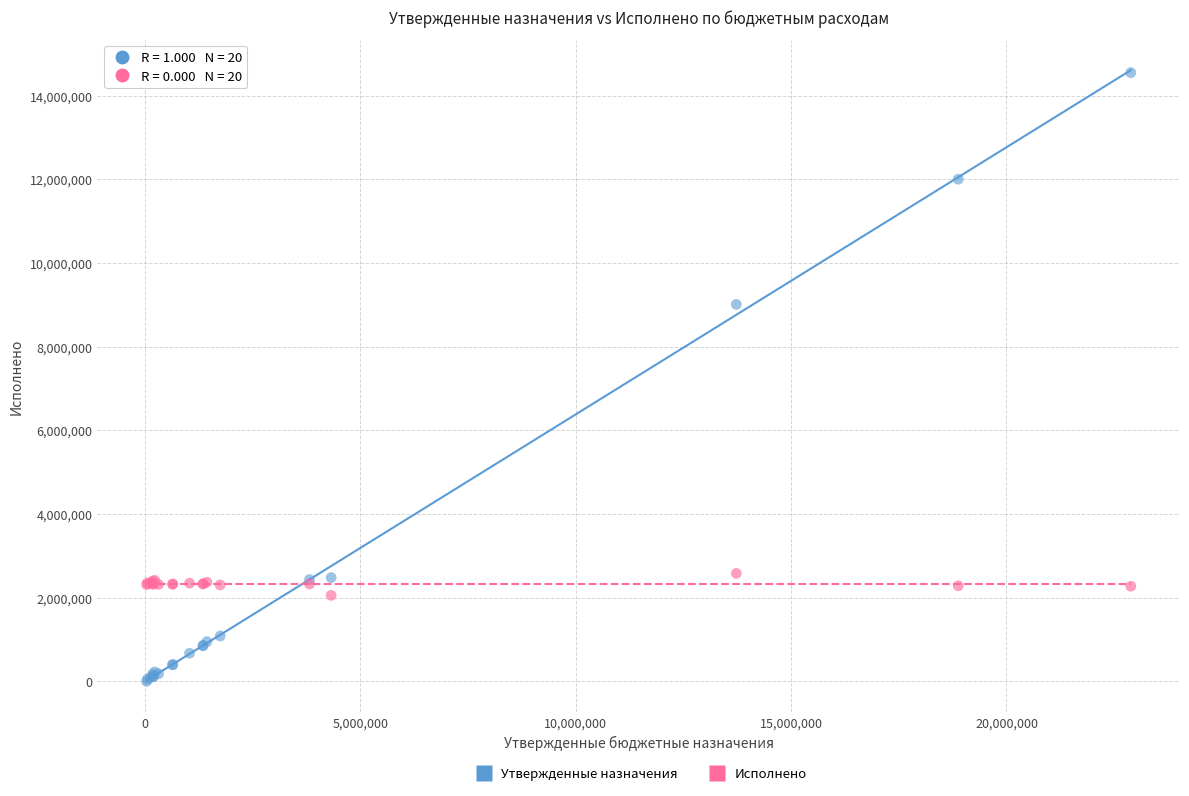

Which series has the largest Y range (max minus min)?

Утвержденные назначения